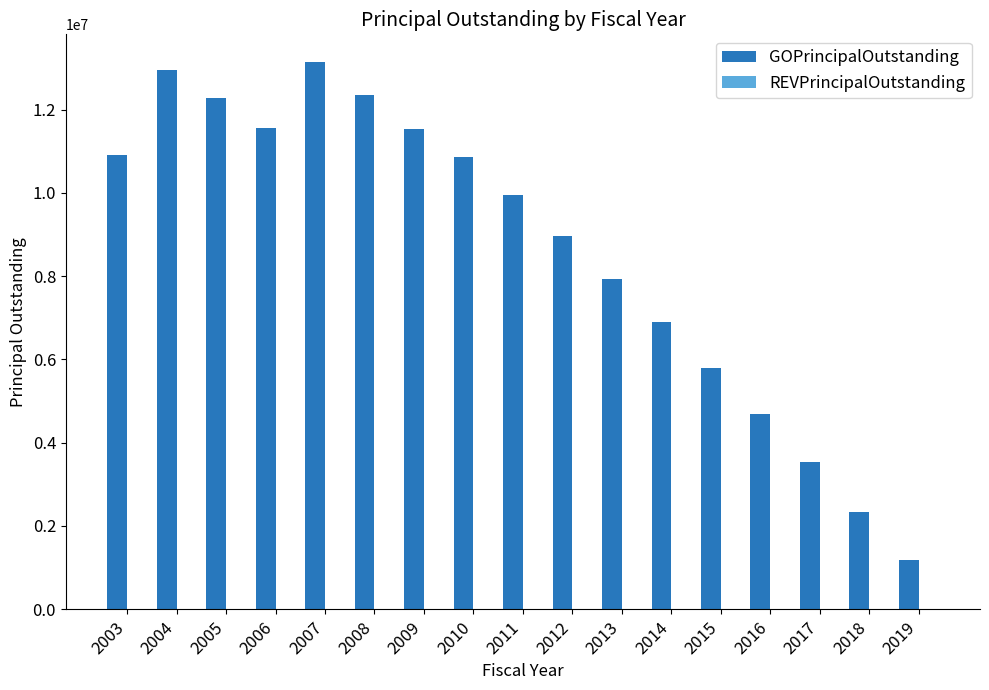

What is the greatest value displayed?

13150000